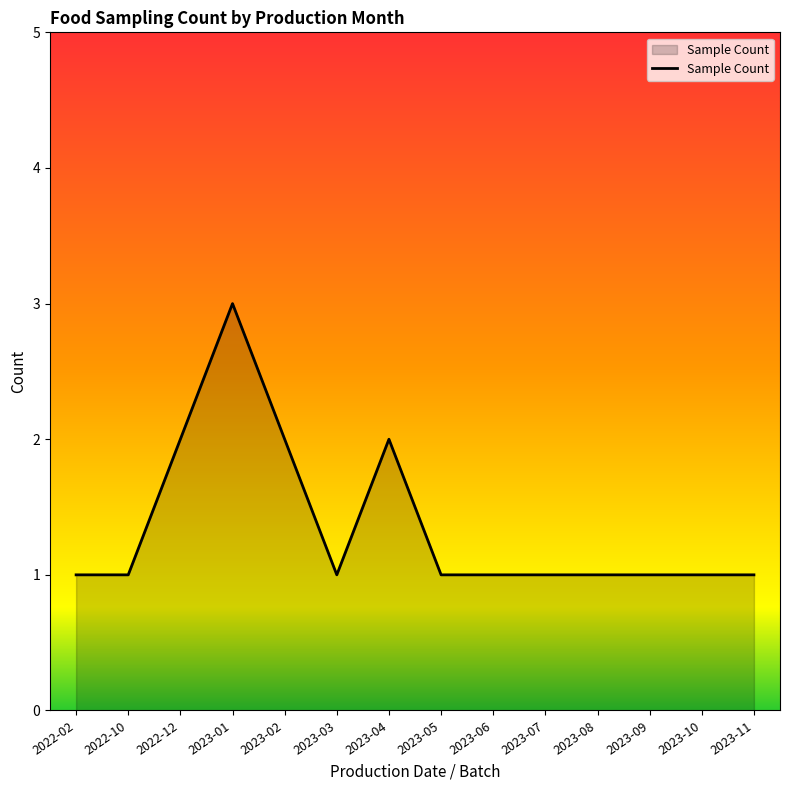

Count the number of categories in the chart.

14